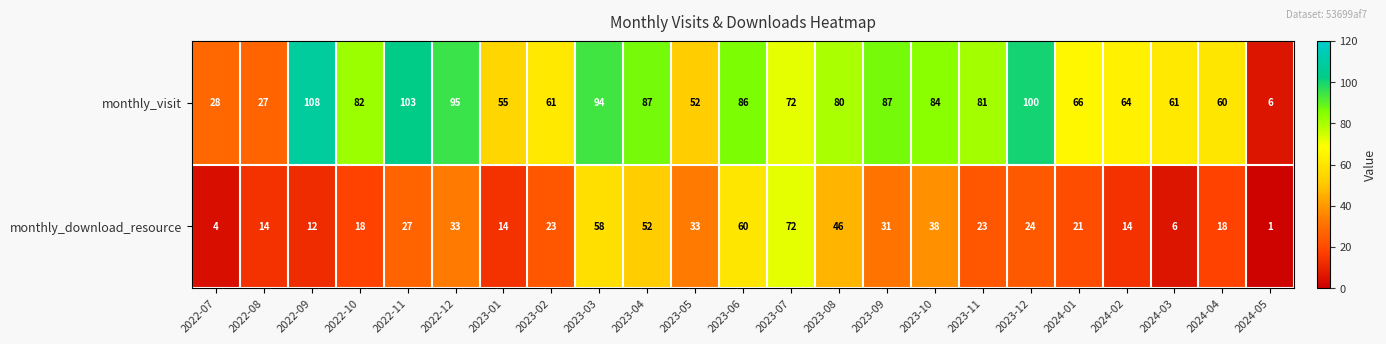

What is the spread (max minus min) of values at 2022-12?

62